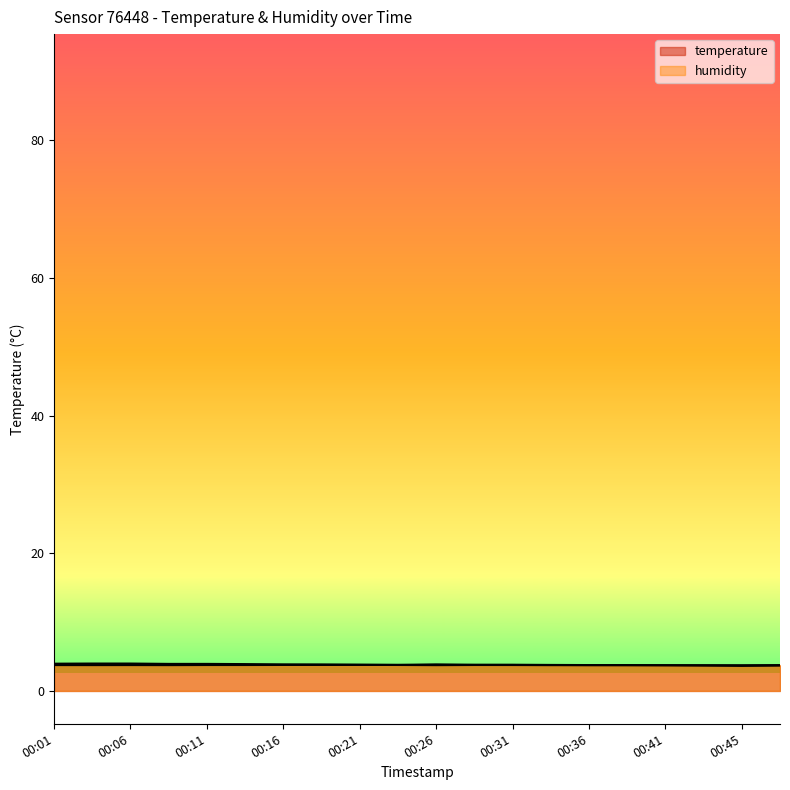

At which label is humidity closest to 3?

00:38